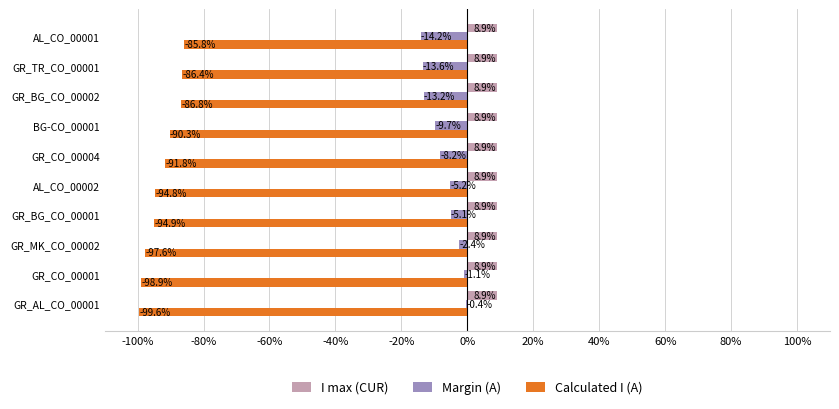

Read the Calculated I (A) value at GR_CO_00001.

-98.9